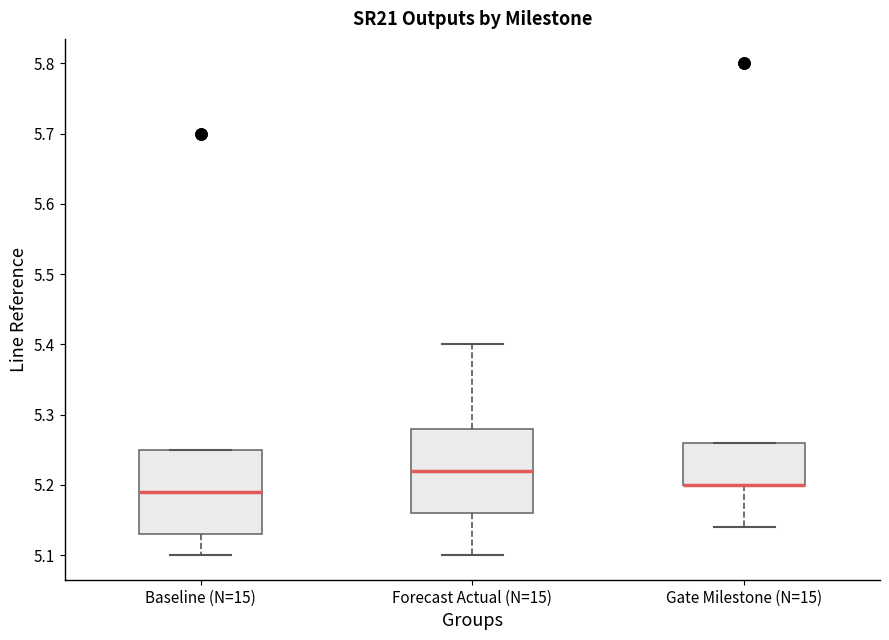

Reading left to right, read every box against the y-axis: the position of its median line, the range the box covers, and the ends of its whiskers. The values are not printed on the chart, so give them approximately, as read against the axis.

Baseline (N=15): median 5.19, box 5.13 to 5.25, whiskers 5.10 to 5.25
Forecast Actual (N=15): median 5.22, box 5.16 to 5.28, whiskers 5.10 to 5.40
Gate Milestone (N=15): median 5.20 (drawn on the box's lower edge), box 5.20 to 5.26, whiskers 5.14 to 5.26